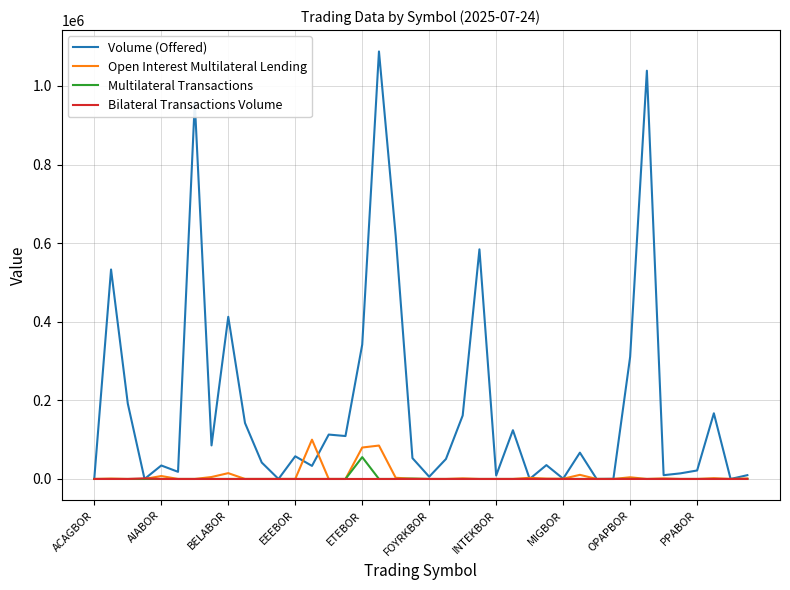

Which series has the largest total across all categories?

Volume (Offered)